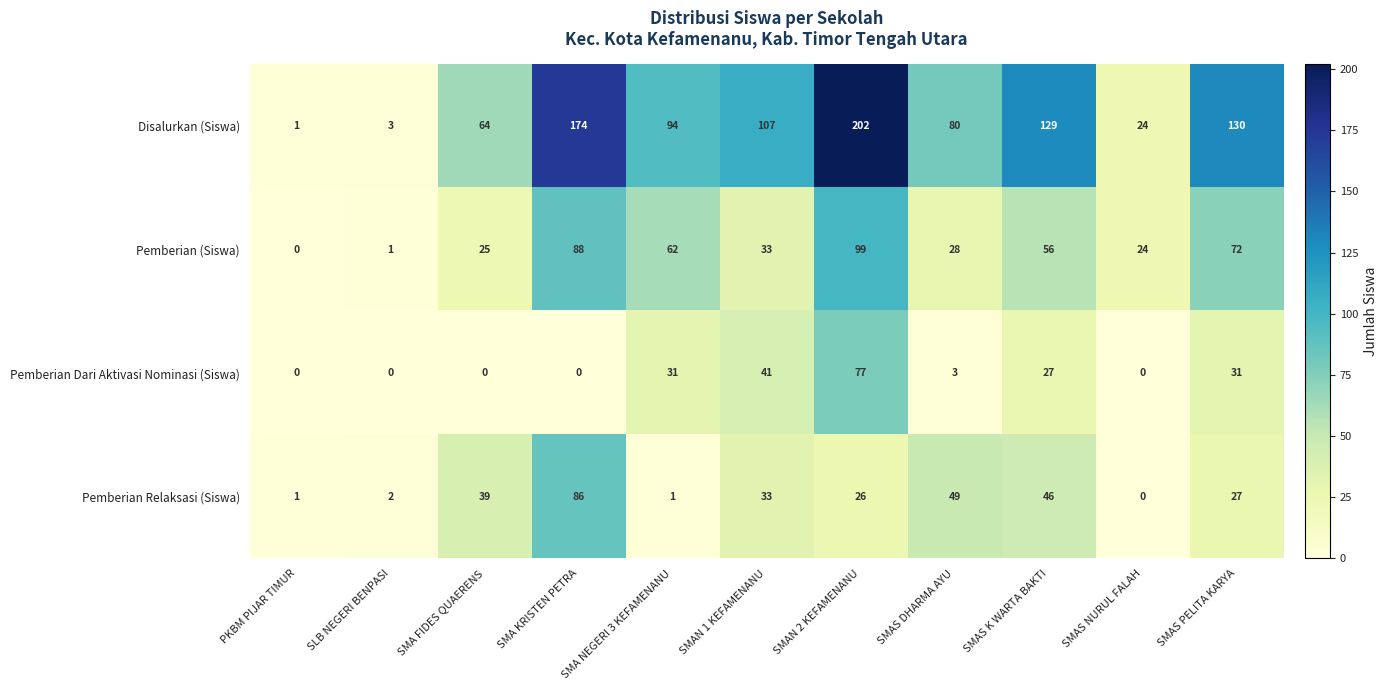

What is the total value across all series at SMA KRISTEN PETRA?

348